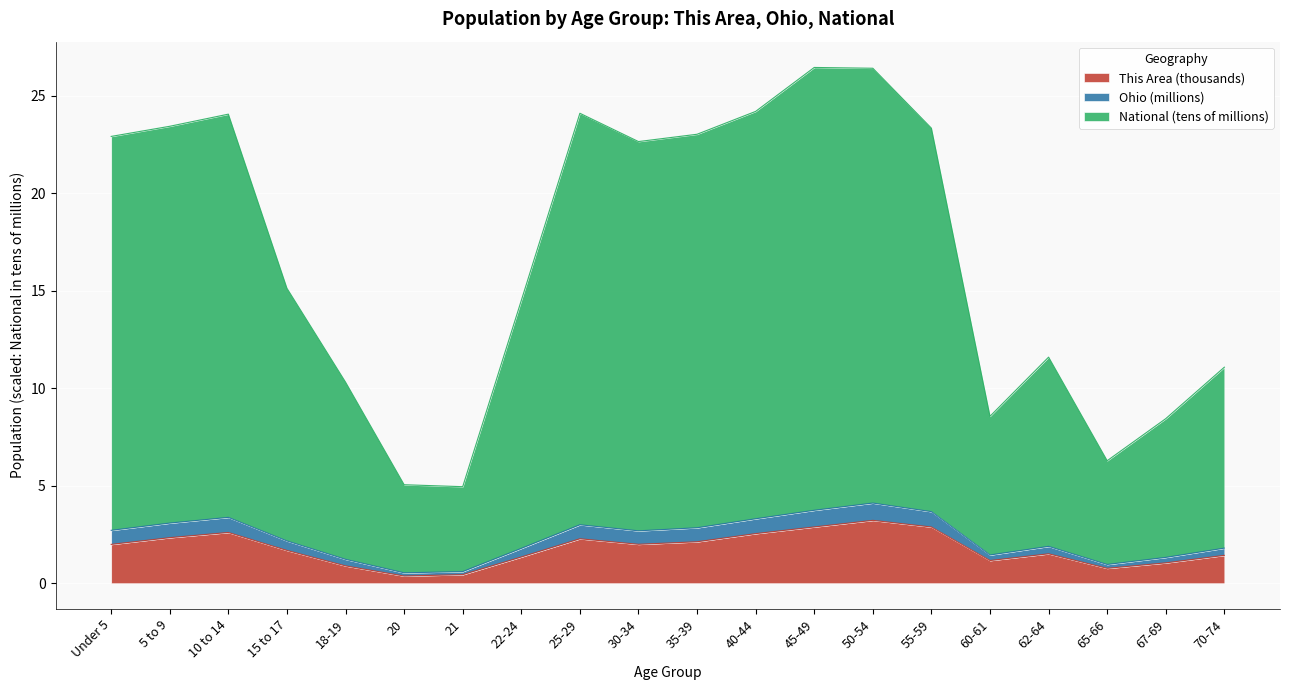

The Ohio series shows 10.9 at 30-34. True or false?

False